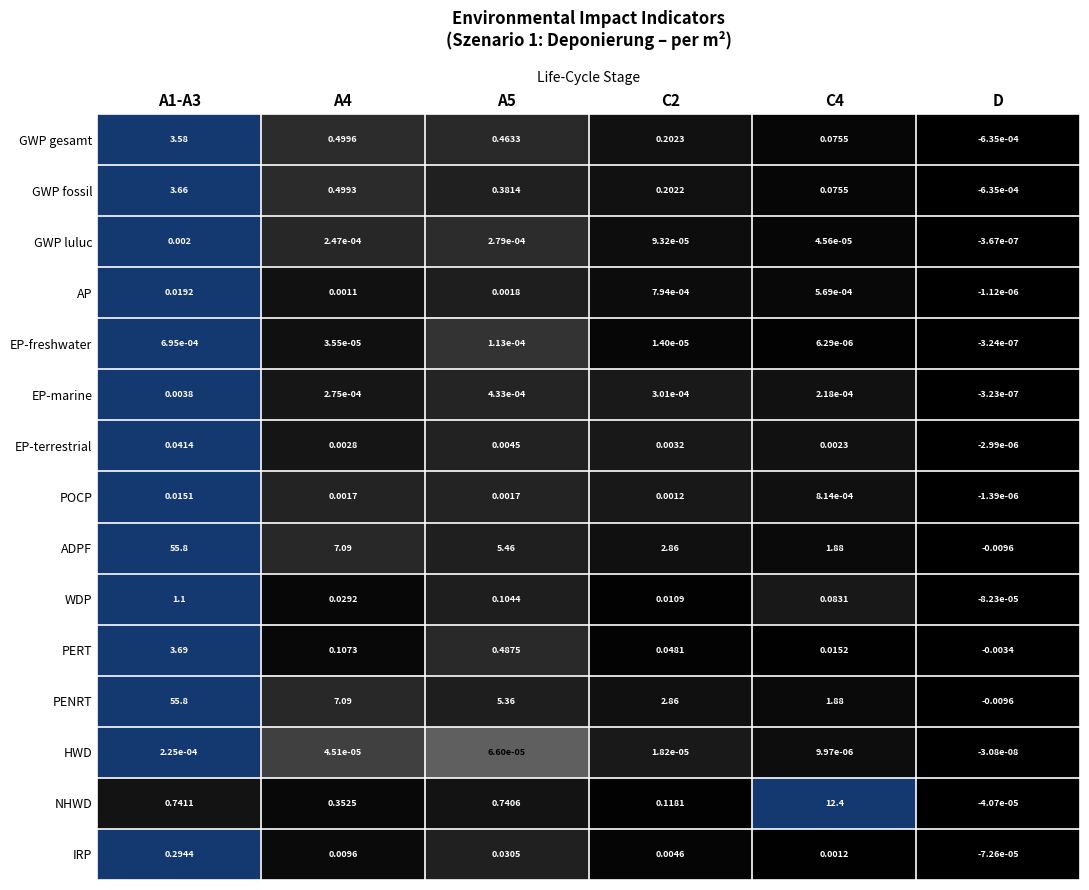

Which category has the lowest value in the POCP series?

D